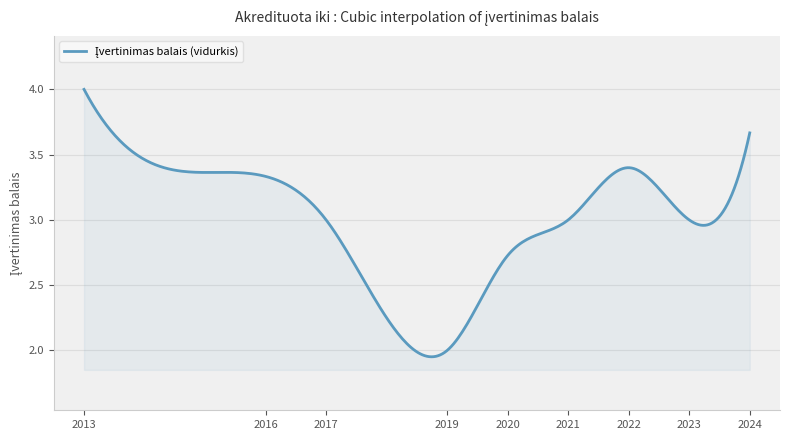

Does the chart display data point markers on the line(s)?

No